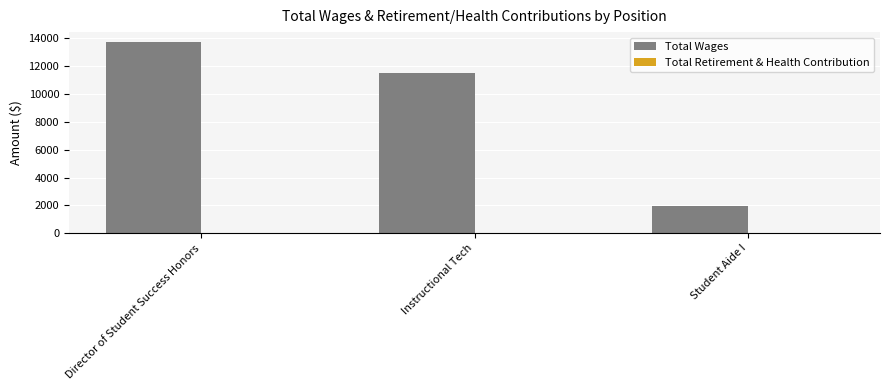

What is the average value?

9072